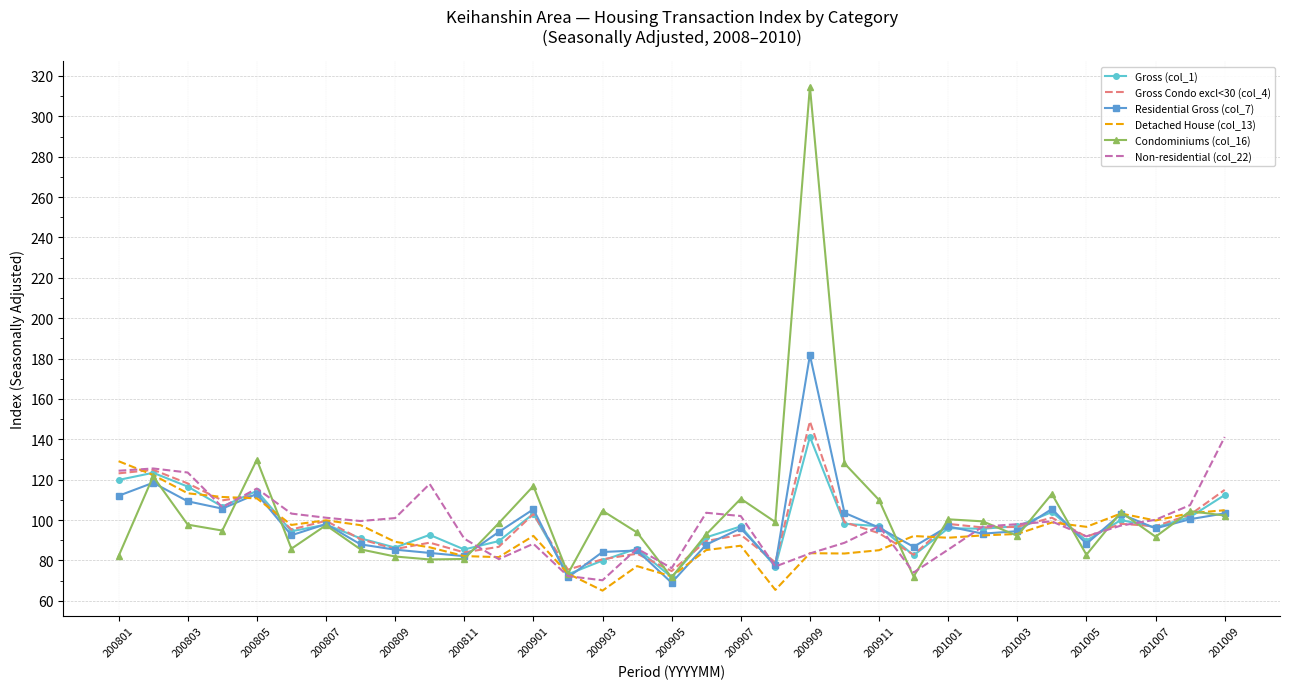

What is the smallest value displayed?

65.0